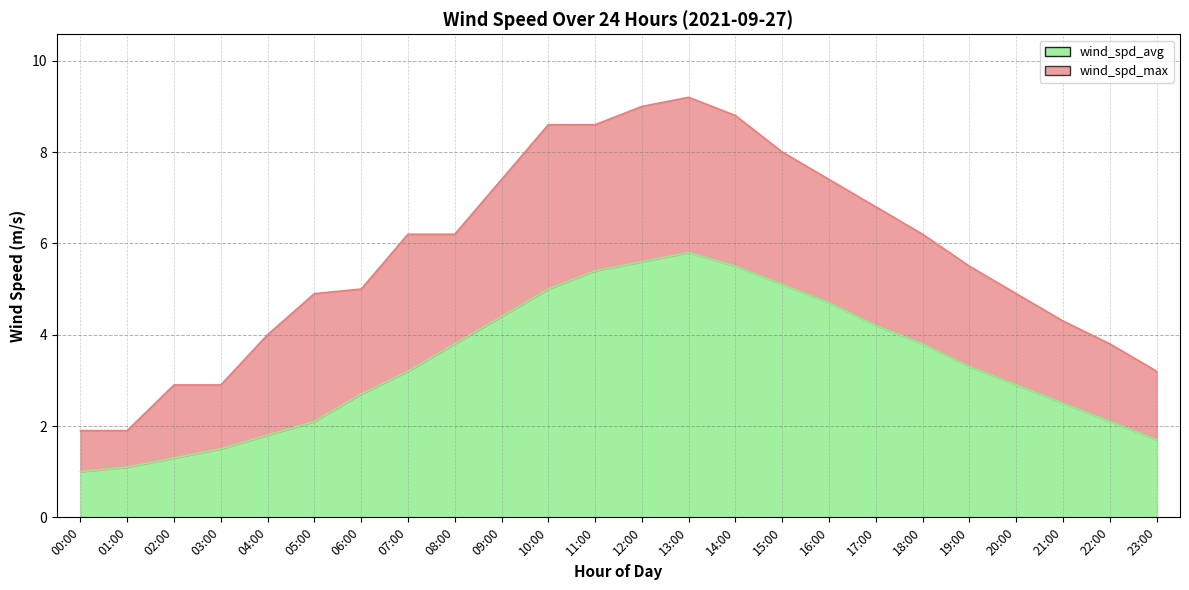

What are all the series names shown in the legend?

wind_spd_avg, wind_spd_max